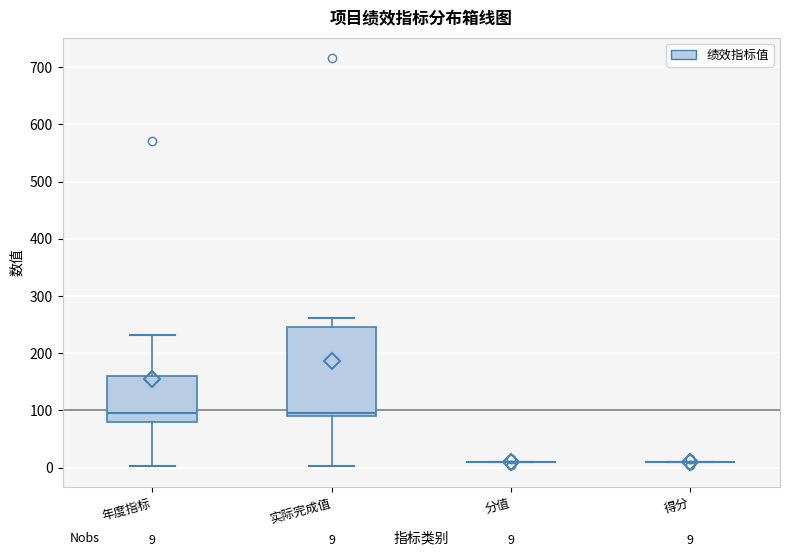

Comparing the boxes themselves (not the whiskers), which one is the tallest?

实际完成值